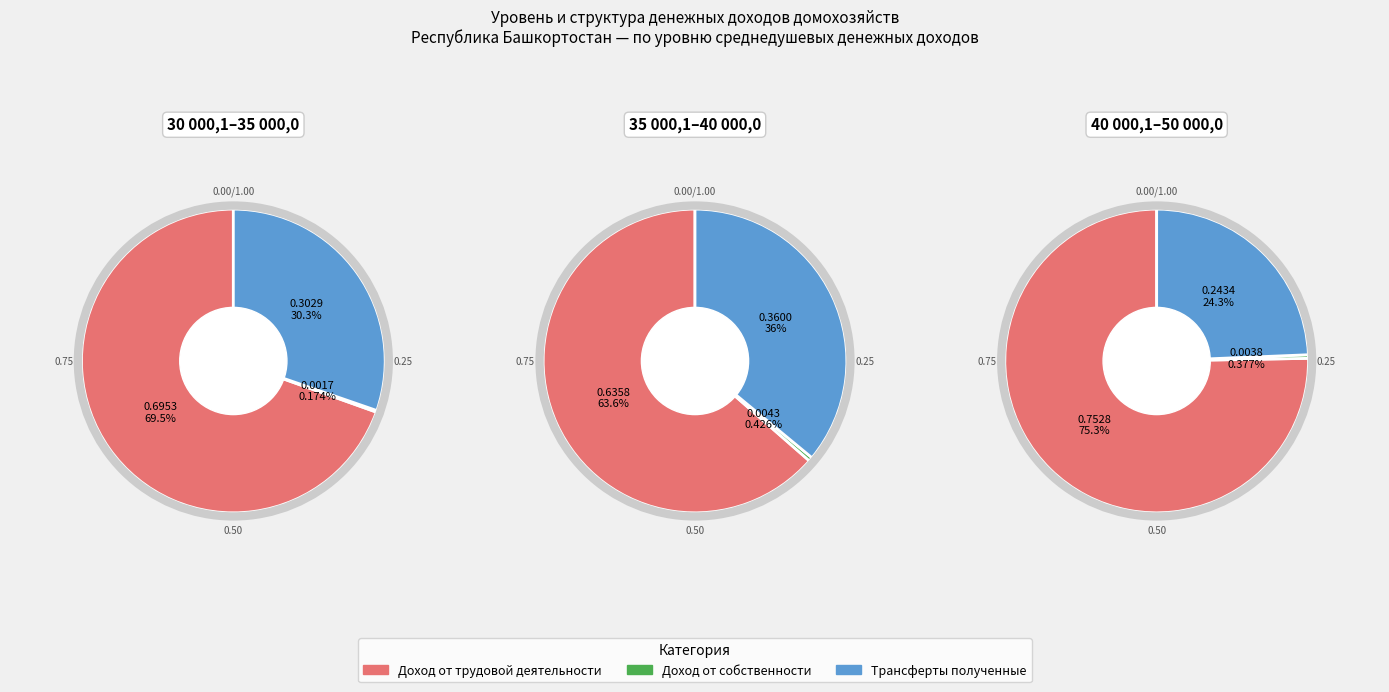

What percentage is NOT represented by Доход от собственности?

99.6%